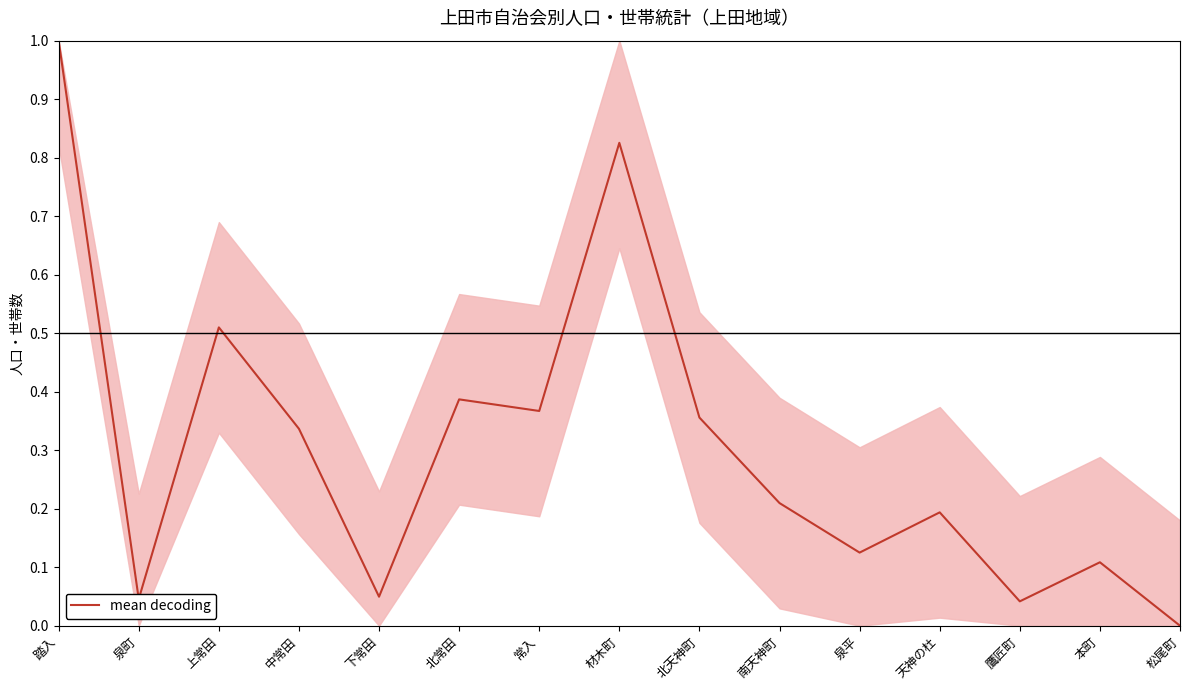

The chart shows a value of 0.6 at 北天神町. True or false?

False